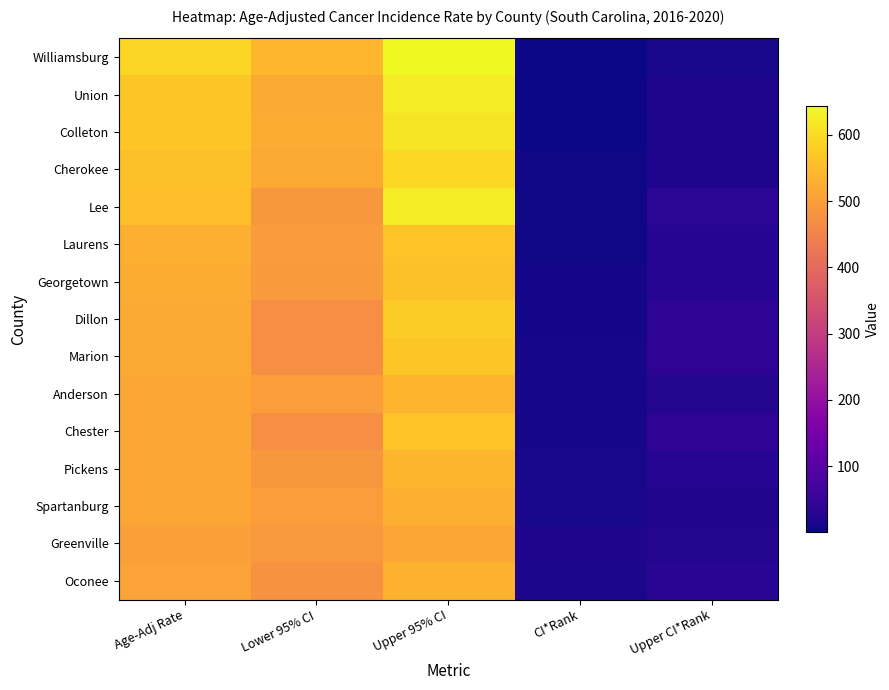

Which series has the widest spread of values?

Williamsburg